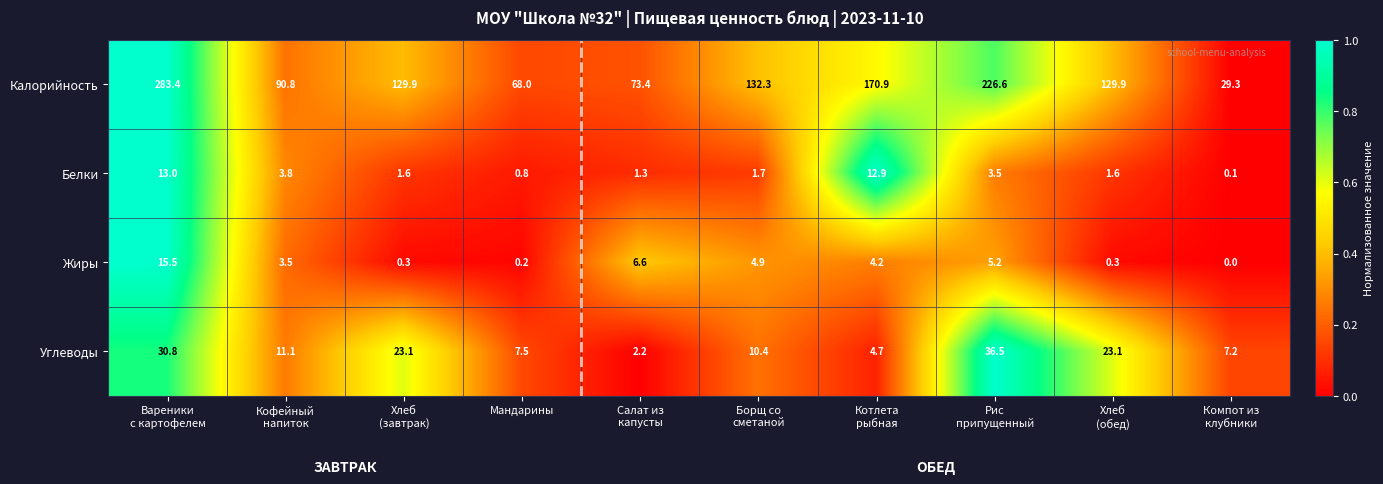

What is the greatest value displayed?

283.4